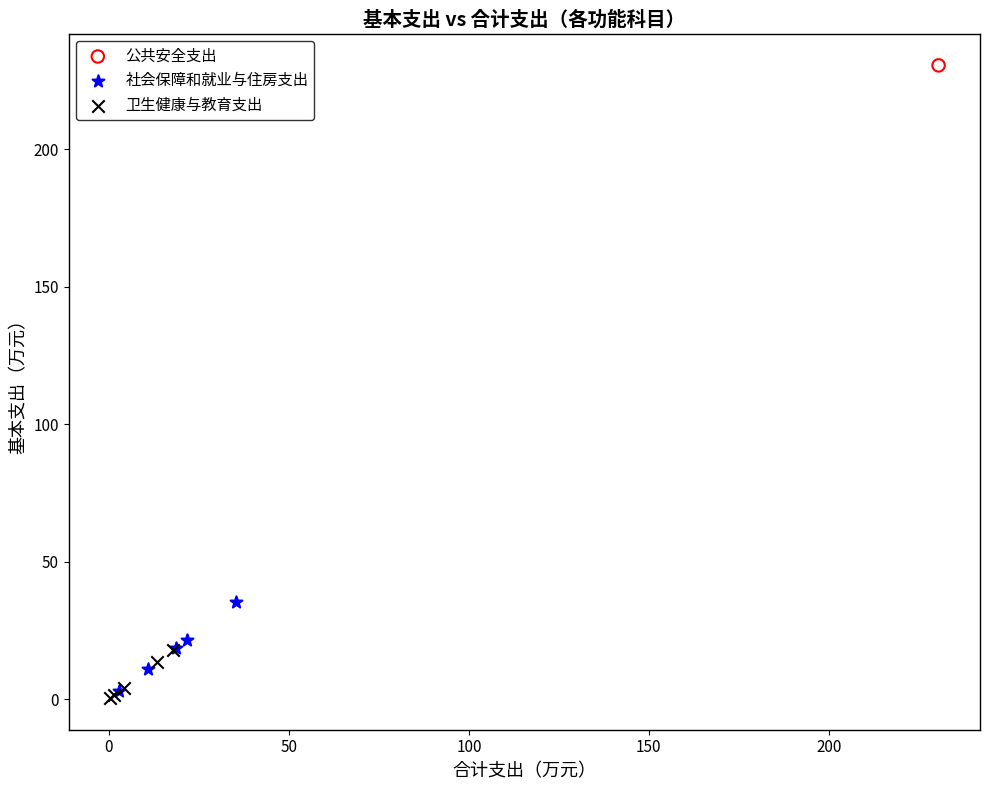

What are all the series names shown in the legend?

公共安全支出, 社会保障和就业与住房支出, 卫生健康与教育支出